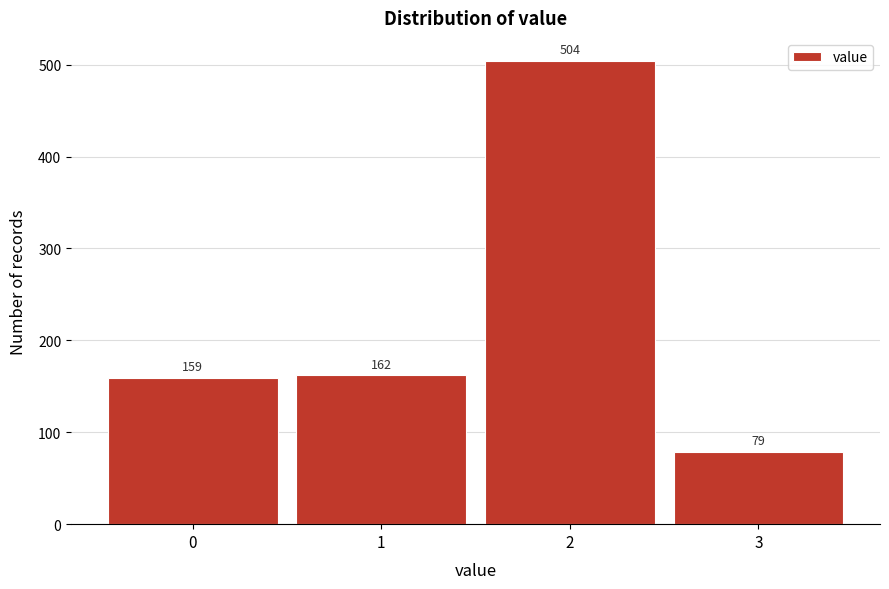

Reading right to left, list all the values displayed in this chart.

3=79	2=504	1=162	0=159